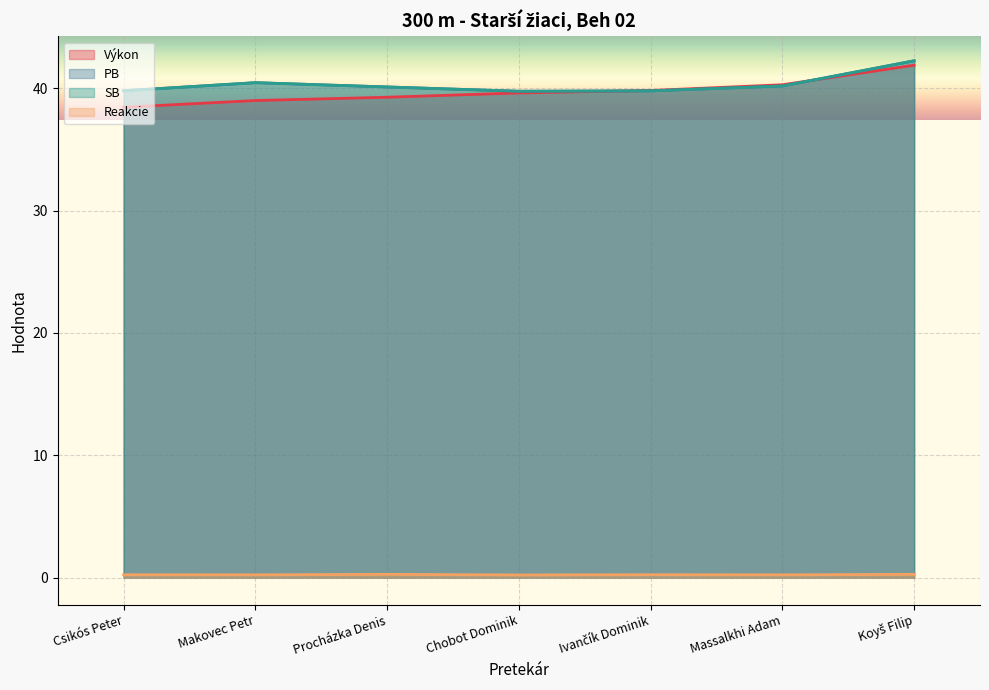

Where does the SB series first go above 40?

Makovec Petr